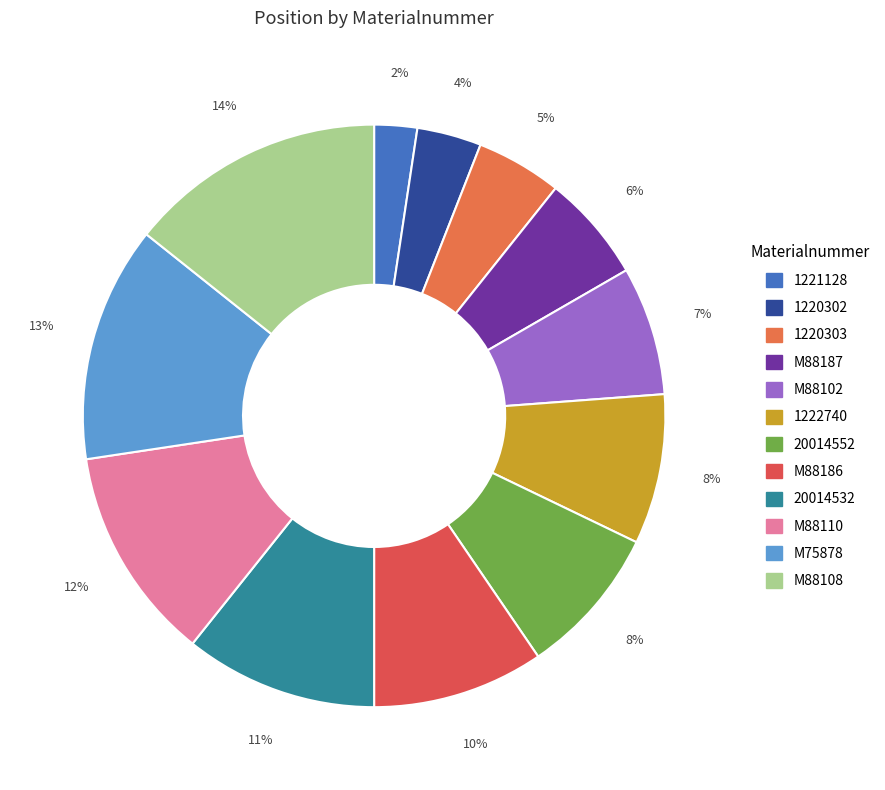

To the nearest percent, what is the combined percentage of M88110 and 1220303?

17%